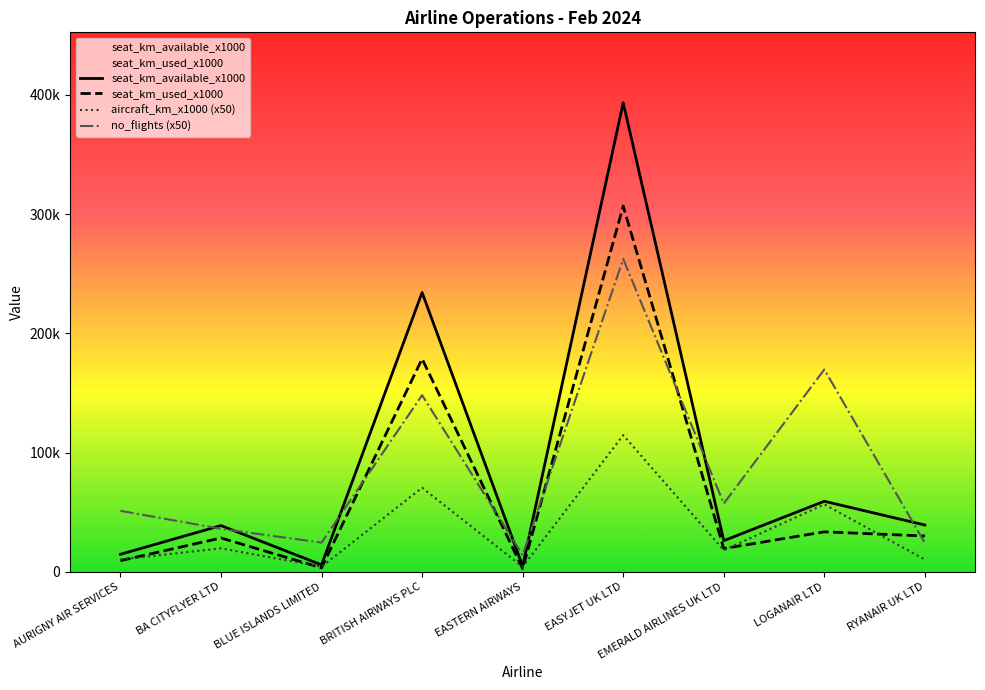

List the labels in order of seat_km_used_x1000 value, smallest first.

EASTERN AIRWAYS, BLUE ISLANDS LIMITED, AURIGNY AIR SERVICES, EMERALD AIRLINES UK LTD, BA CITYFLYER LTD, RYANAIR UK LTD, LOGANAIR LTD, BRITISH AIRWAYS PLC, EASYJET UK LTD